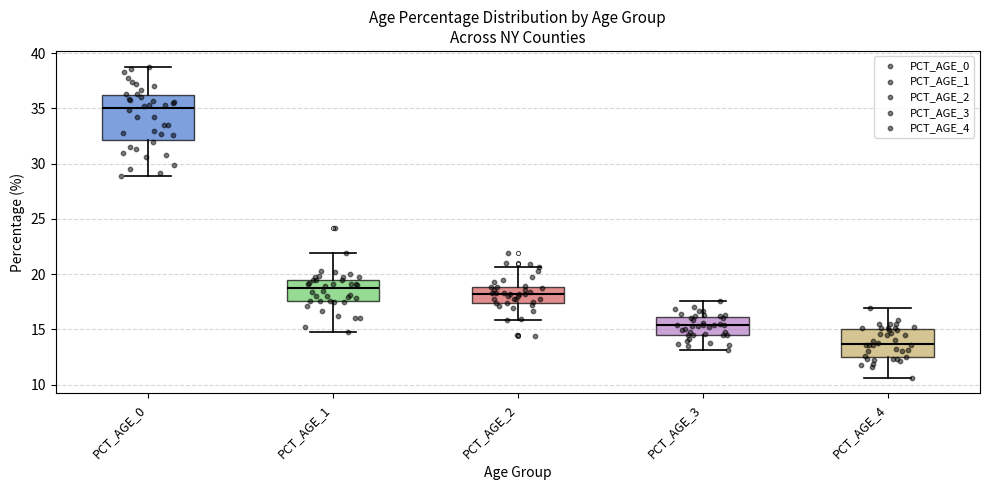

Which box is the tallest, from its lower edge to its upper edge?

PCT_AGE_0